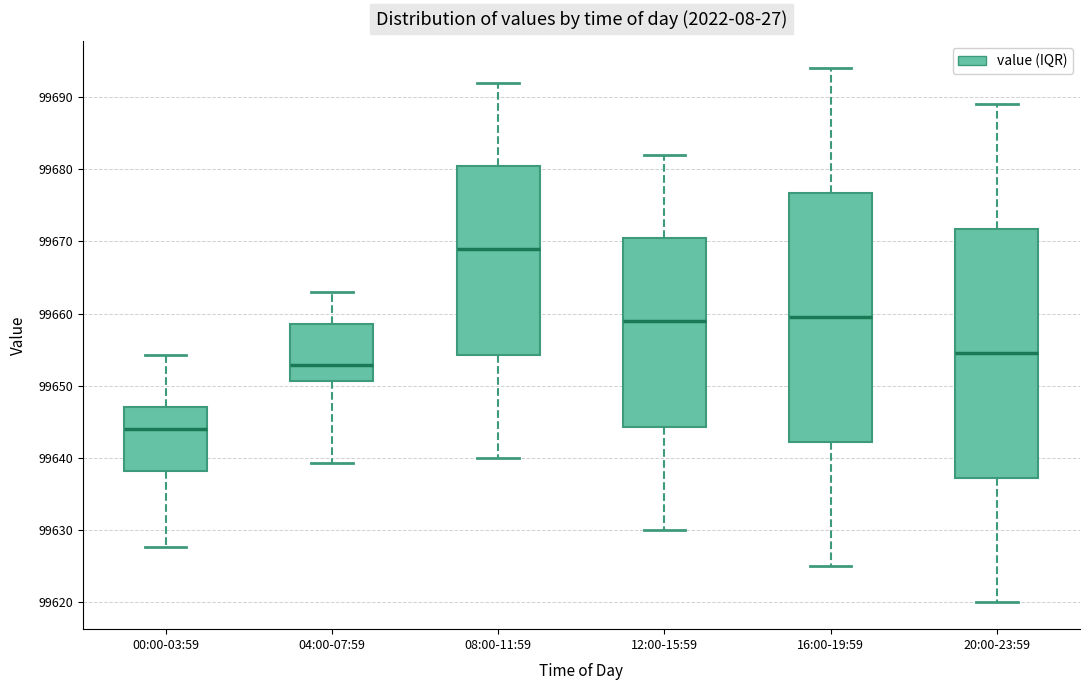

Reading left to right, read every box against the y-axis: the position of its median line, the range the box covers, and the ends of its whiskers. The values are not printed on the chart, so give them approximately, as read against the axis.

00:00-03:59: median 99644, box 99638 to 99647, whiskers 99628 to 99654
04:00-07:59: median 99653, box 99651 to 99659, whiskers 99639 to 99663
08:00-11:59: median 99669, box 99654 to 99681, whiskers 99640 to 99692
12:00-15:59: median 99659, box 99644 to 99671, whiskers 99630 to 99682
16:00-19:59: median 99660, box 99642 to 99677, whiskers 99625 to 99694
20:00-23:59: median 99655, box 99637 to 99672, whiskers 99620 to 99689